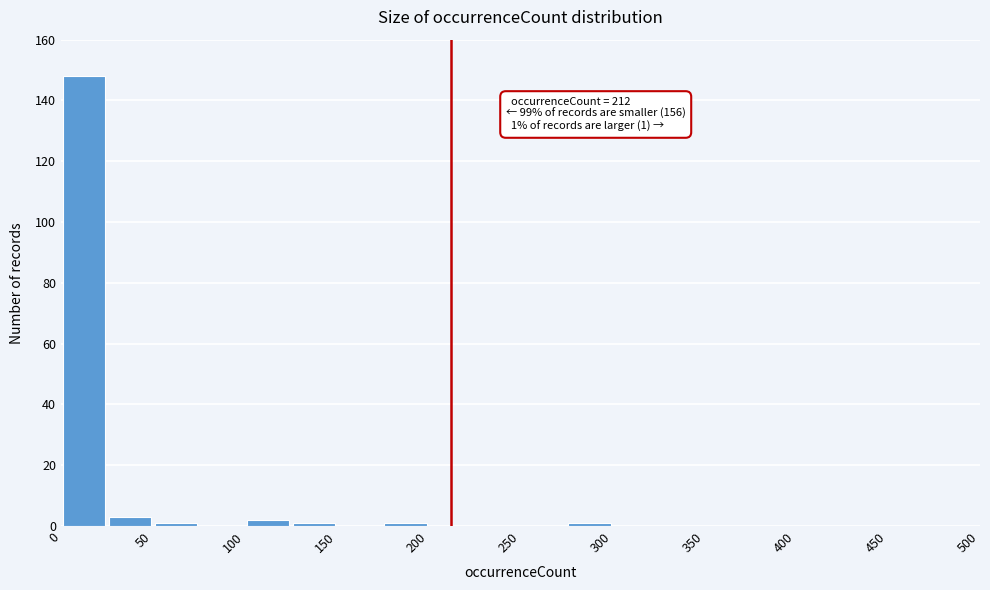

Over which range of the x-axis is the bar tallest?

0 to 25